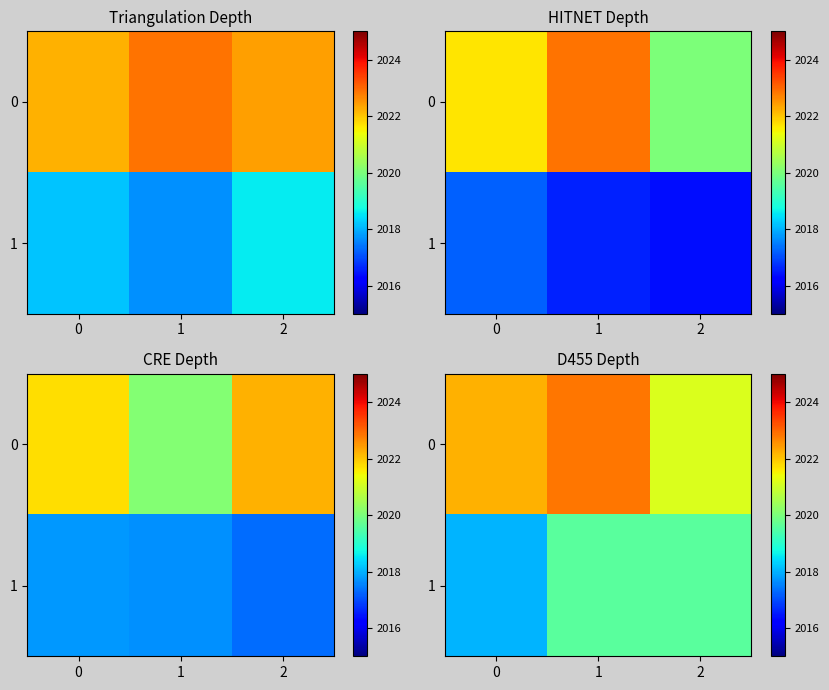

What is the spread (max minus min) of values at 2?

1.6